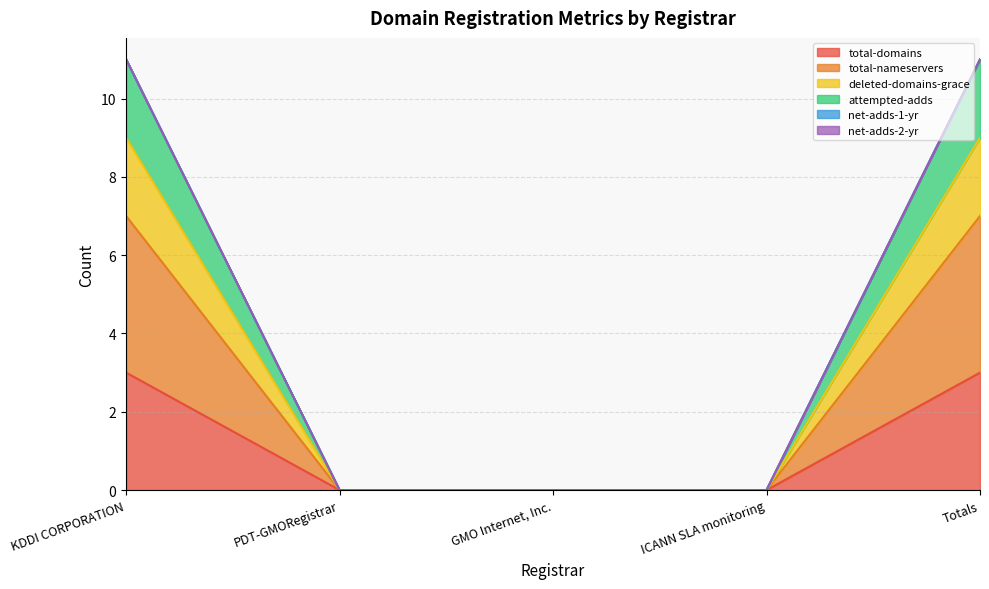

Count the attempted-adds values in the range 0 to 11.

5